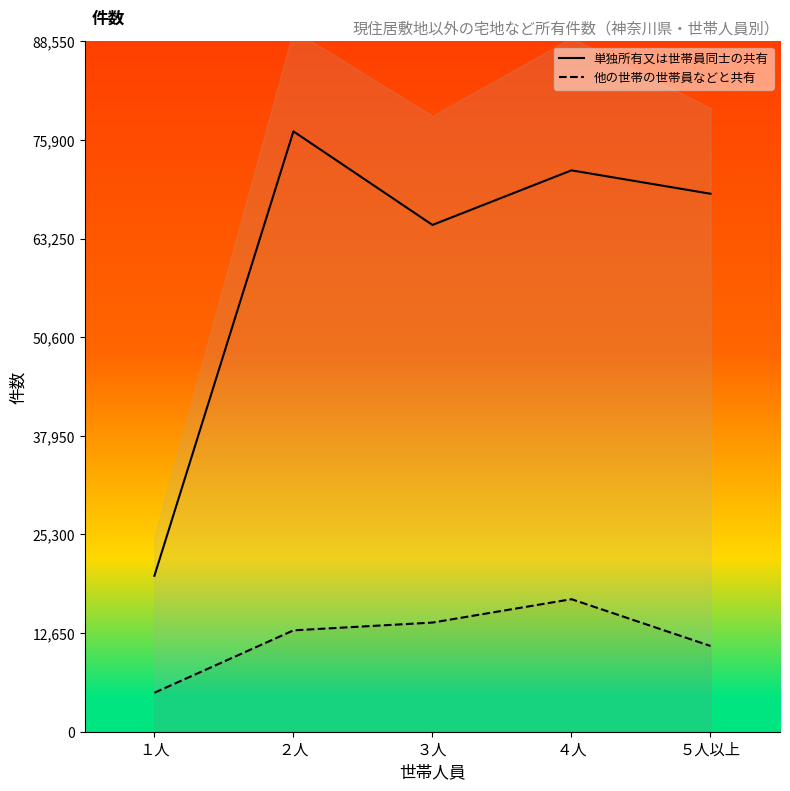

True or false: 他の世帯の世帯員などと共有 and 単独所有又は世帯員同士の共有 cross at least once.

False